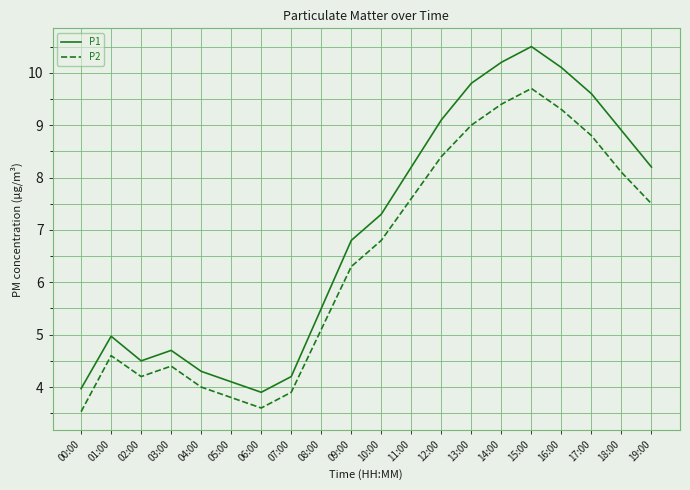

Reading left to right, transcribe all the data shown in this chart.

P1: 4.0	5.0	4.5	4.7	4.3	4.1	3.9	4.2	5.5	6.8	7.3	8.2	9.1	9.8	10.2	10.5	10.1	9.6	8.9	8.2
P2: 3.5	4.6	4.2	4.4	4.0	3.8	3.6	3.9	5.1	6.3	6.8	7.6	8.4	9.0	9.4	9.7	9.3	8.8	8.1	7.5